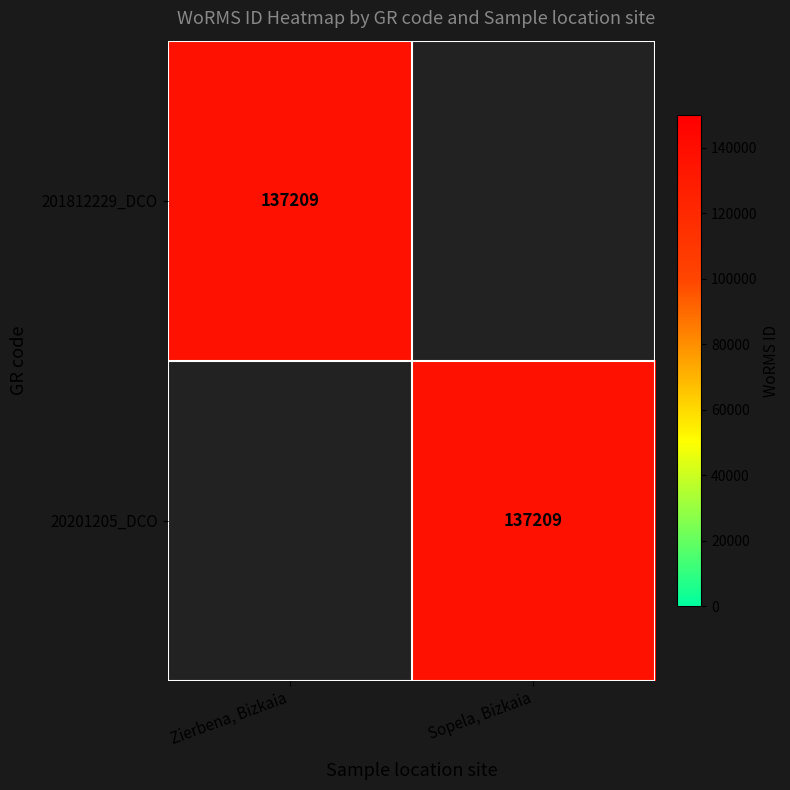

The 20201205_DCO series shows 137209 at Sopela, Bizkaia. True or false?

True